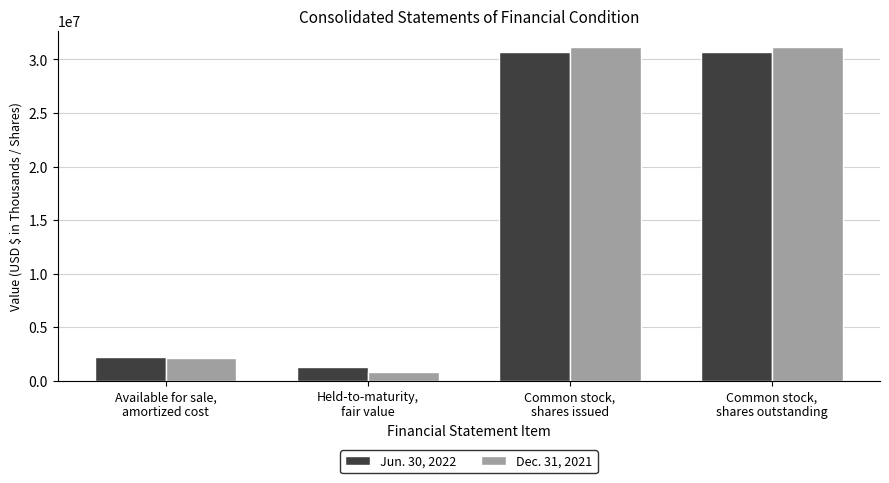

Rank the series by their maximum value, from lowest to highest.

Jun. 30, 2022, Dec. 31, 2021